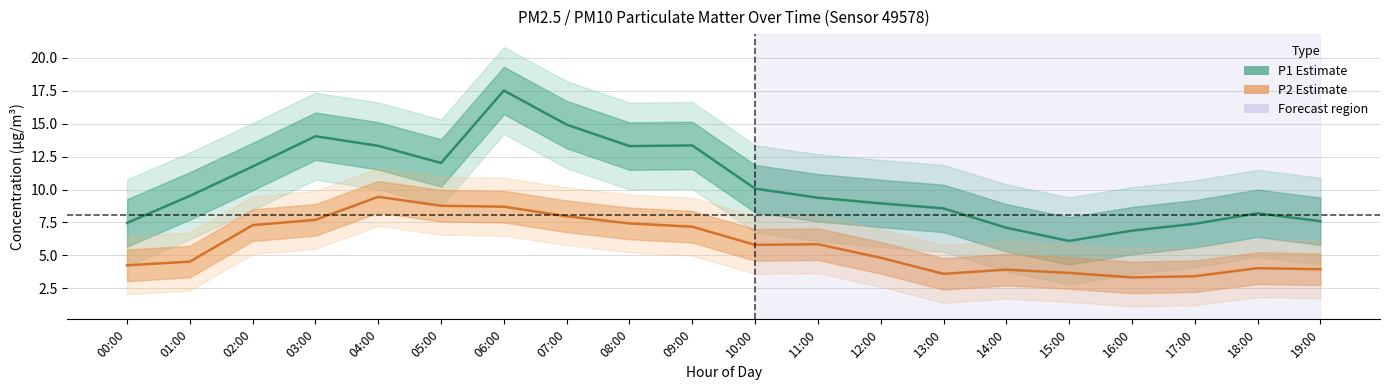

What is the difference between the P1 (PM10 estimate) values at 09:00 and 19:00?

5.8